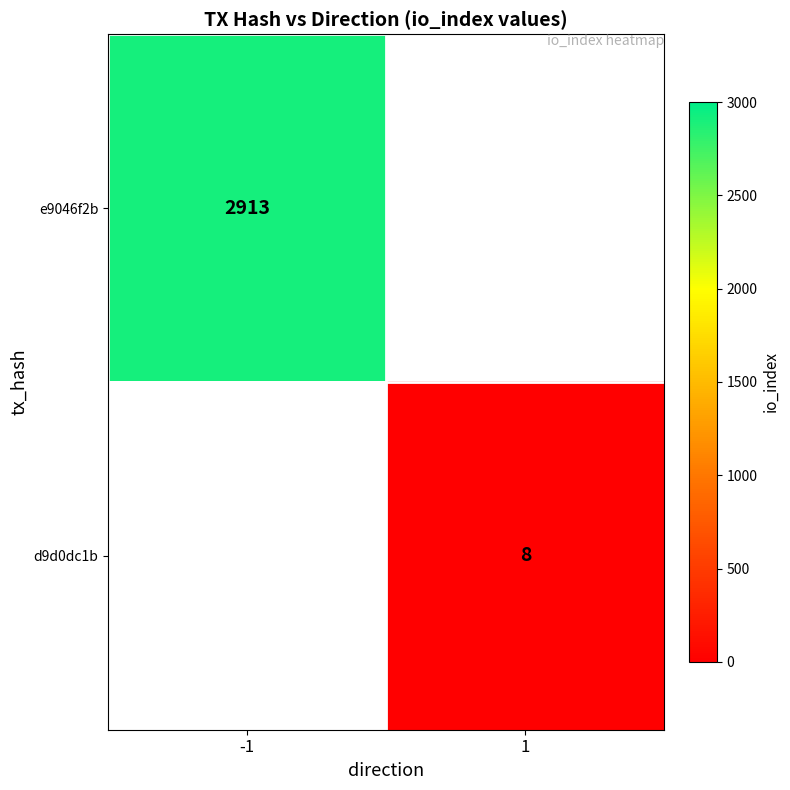

Is it true that d9d0dc1b equals 2 at 1?

False